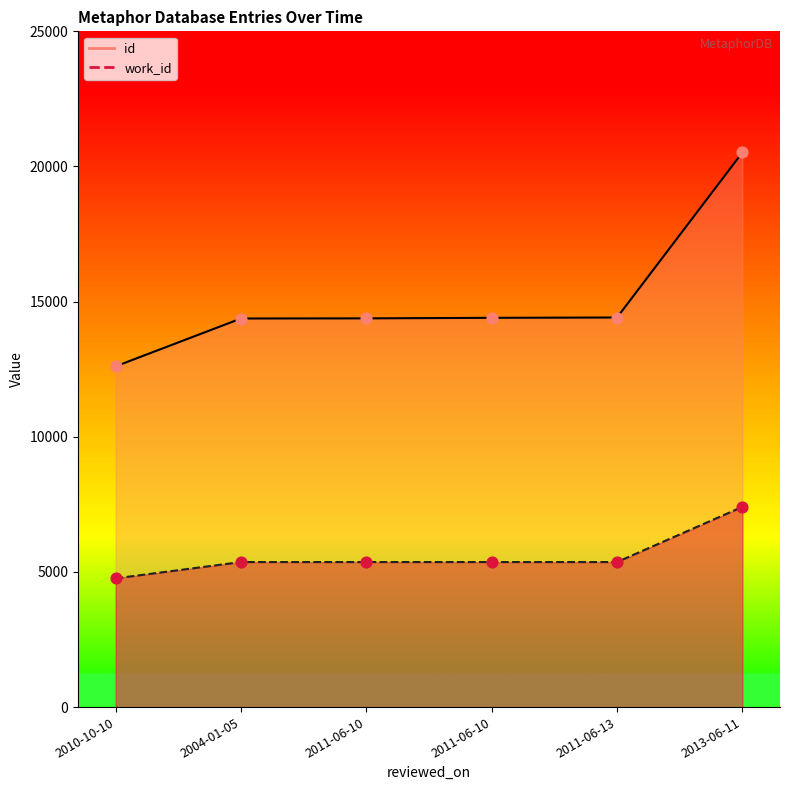

What is the total value across all series at 2004-01-05?

19742